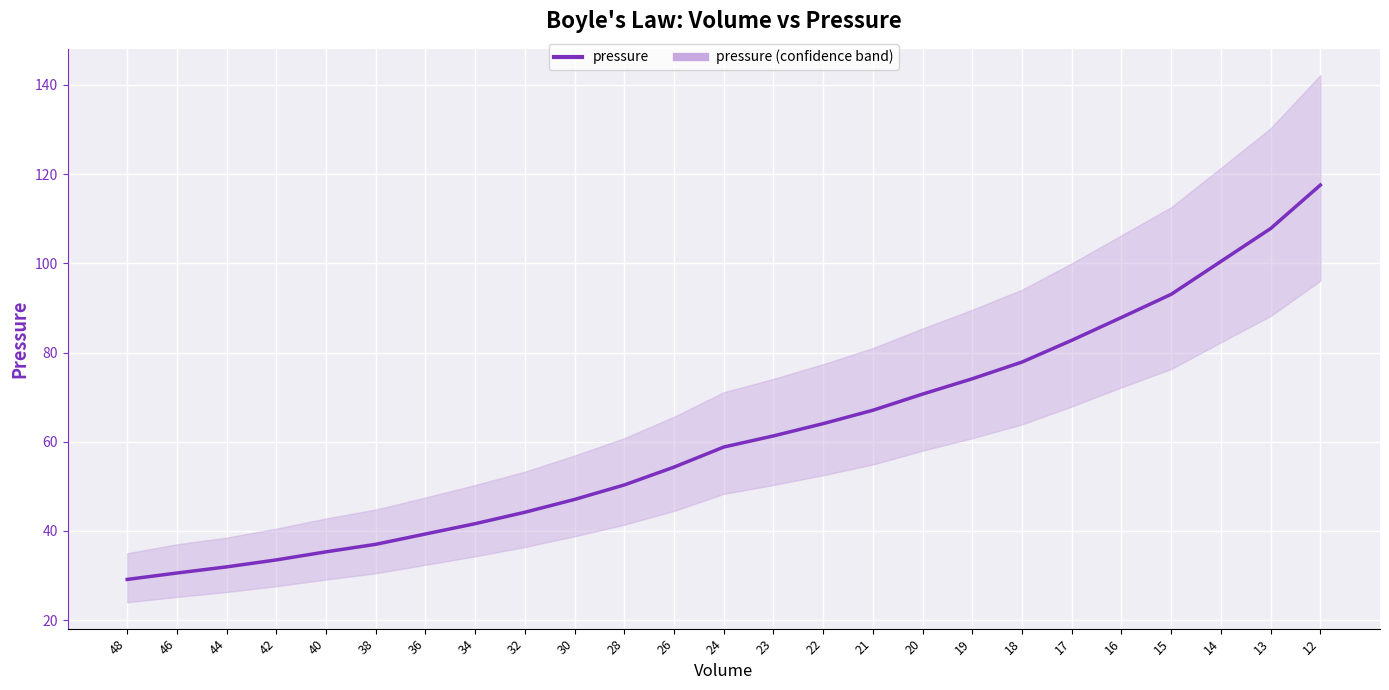

Where does the data first go above 58?

24